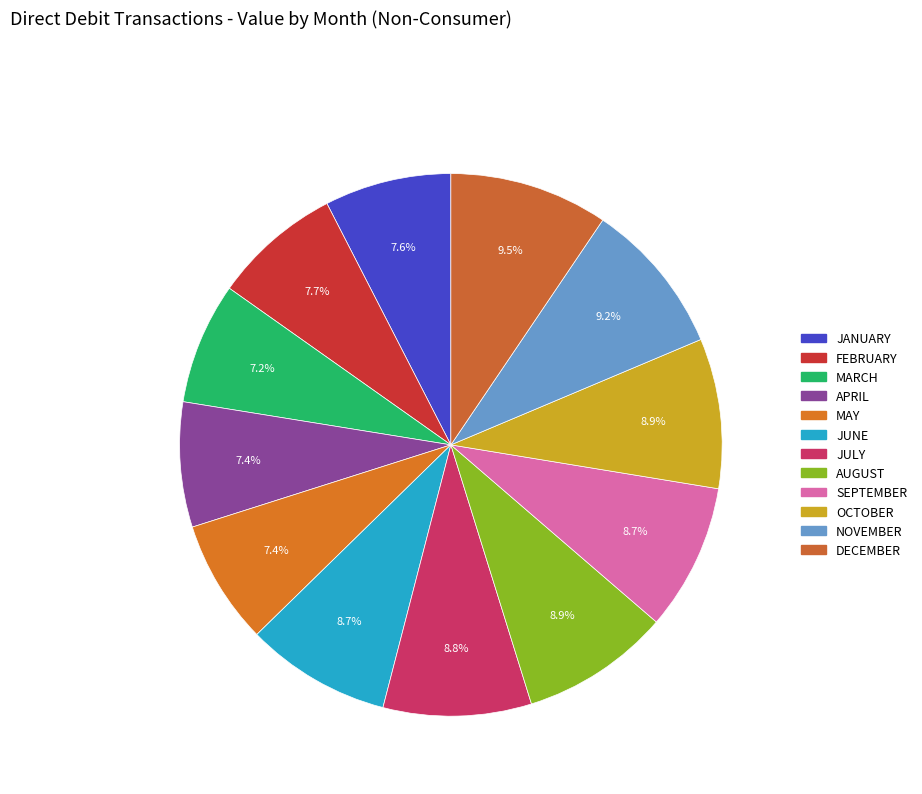

To the nearest percent, what is the difference between the AUGUST and FEBRUARY slice percentages?

1%